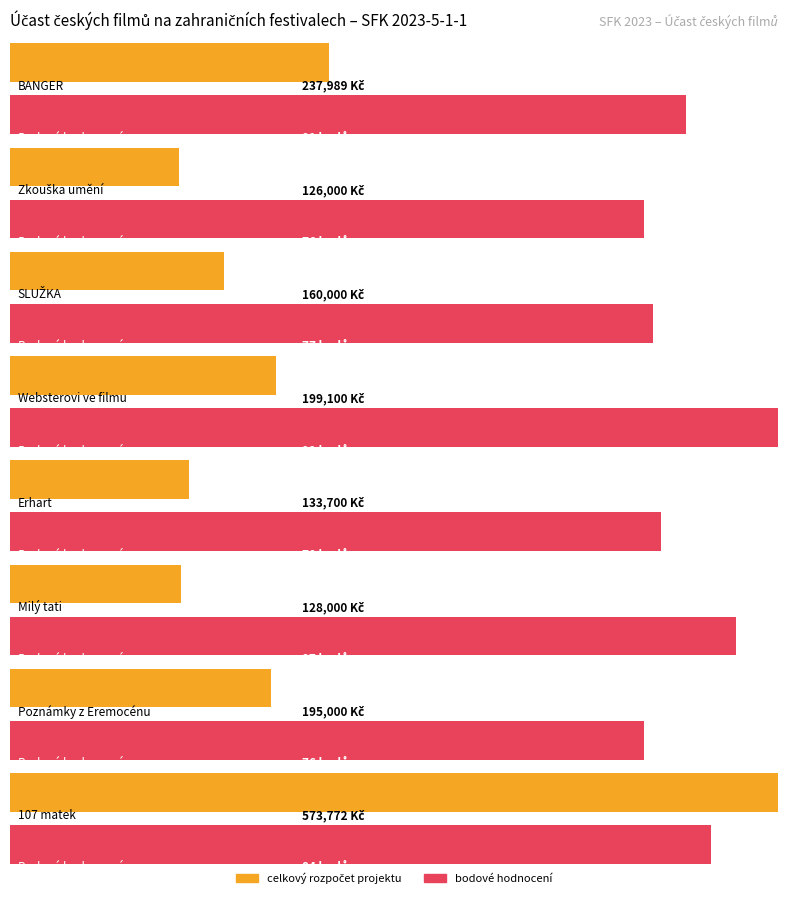

Rank the series by their maximum value, from highest to lowest.

celkový rozpočet projektu, bodové hodnocení